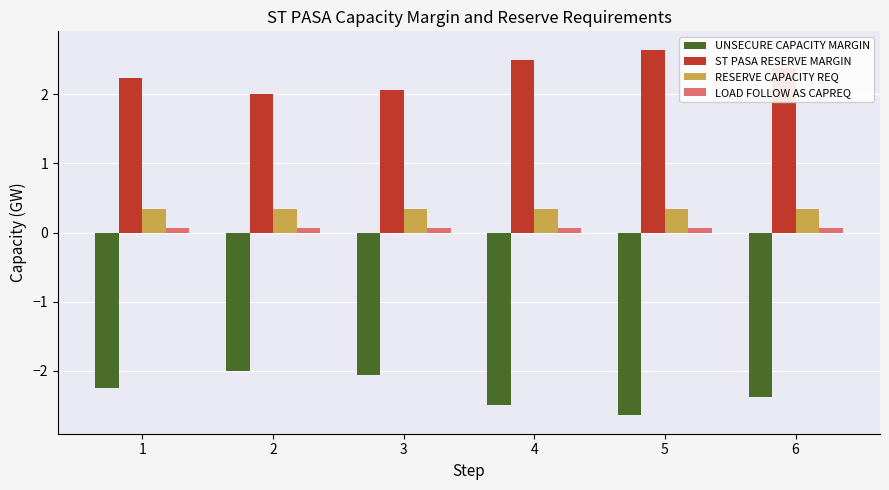

Reading right to left, list all the values displayed in this chart.

UNSECURE CAPACITY MARGIN: -2.4	-2.6	-2.5	-2.1	-2.0	-2.2
ST PASA RESERVE MARGIN: 2.4	2.6	2.5	2.1	2.0	2.2
RESERVE CAPACITY REQ: 0.3	0.3	0.3	0.3	0.3	0.3
LOAD FOLLOW AS CAPREQ: 0.1	0.1	0.1	0.1	0.1	0.1